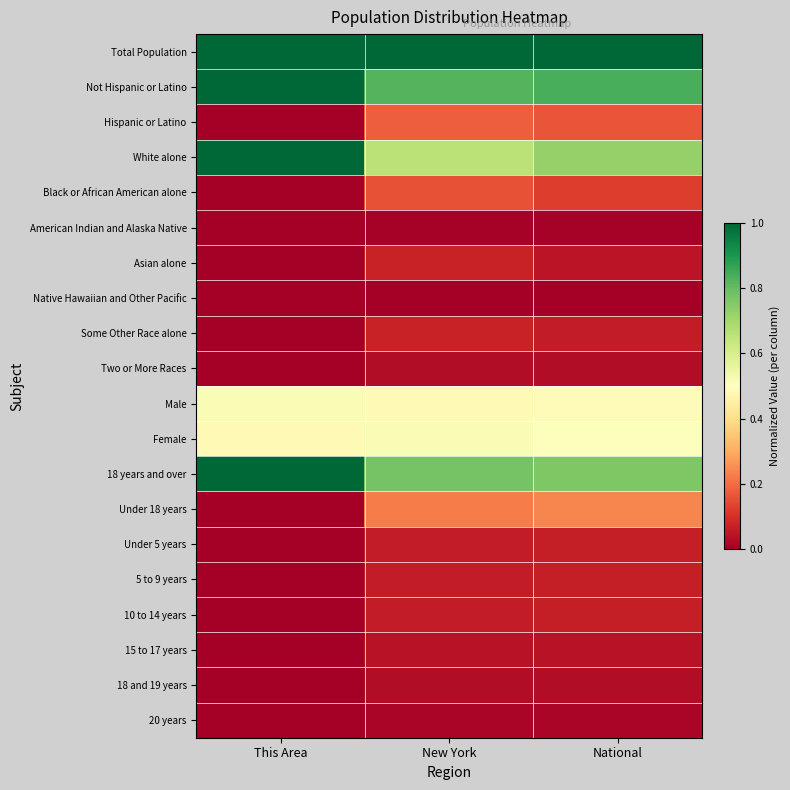

List the series in order of their peak value, lowest first.

Native Hawaiian and Other Pacific, American Indian and Alaska Native, 20 years, 18 and 19 years, Two or More Races, 15 to 17 years, Under 5 years, 5 to 9 years, 10 to 14 years, Asian alone, Some Other Race alone, Black or African American alone, Hispanic or Latino, Under 18 years, Female, Male, Total Population, Not Hispanic or Latino, White alone, 18 years and over